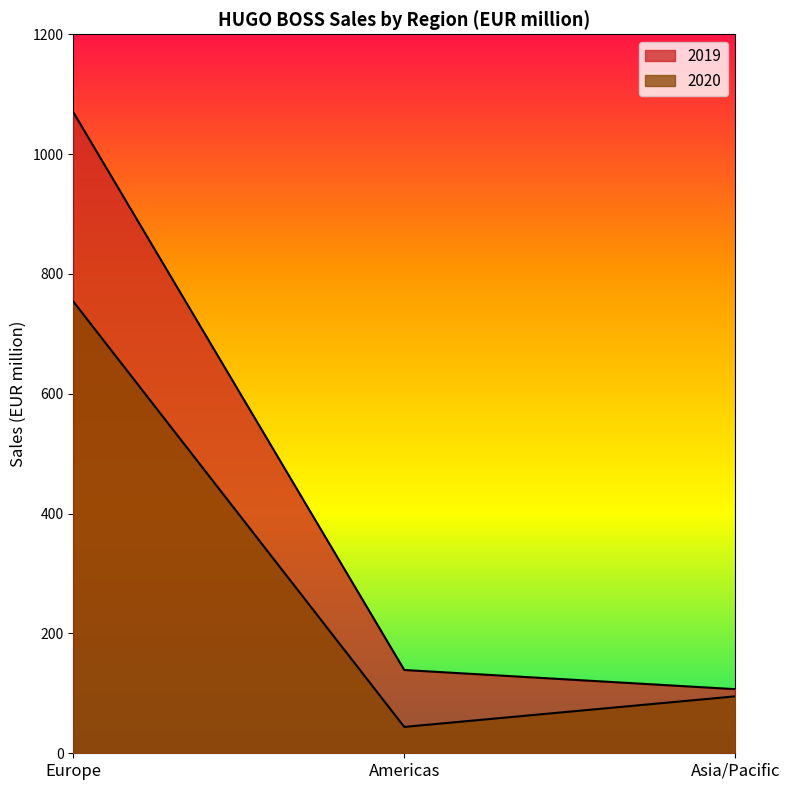

The value of 2019 at Europe is 1070. True or false?

True